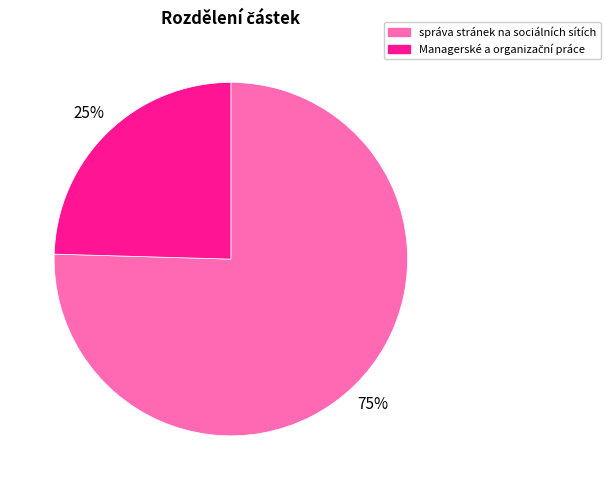

Count the number of slices in the pie.

2